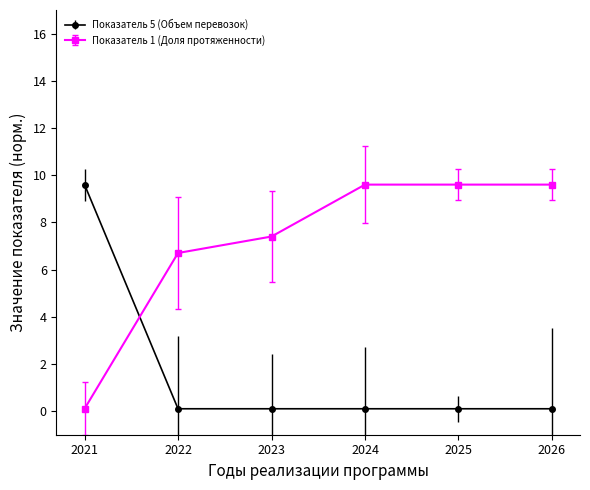

What is the difference between the second highest and minimum values in the Показатель 1 (Доля протяженности) series?

9.5